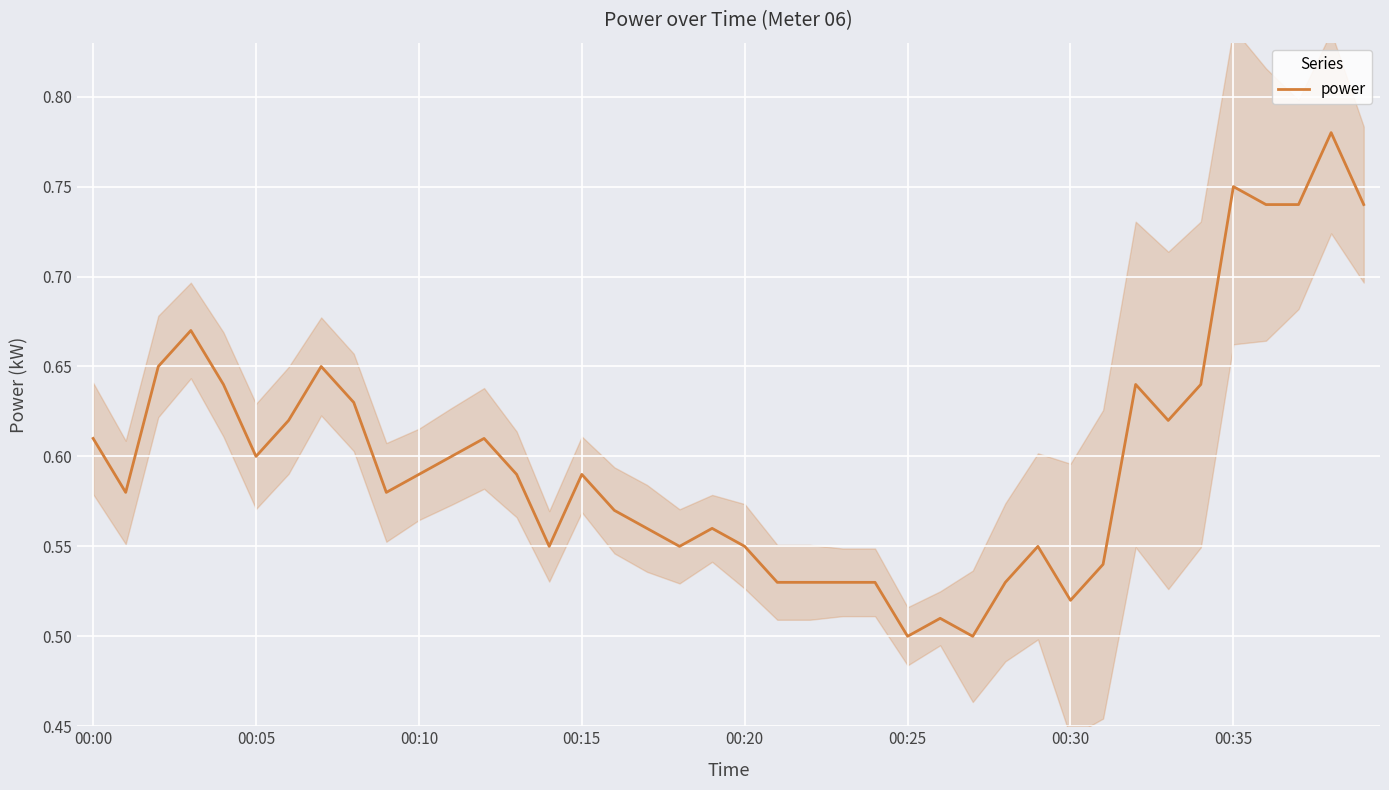

Count the values in the range 0 to 1.

40